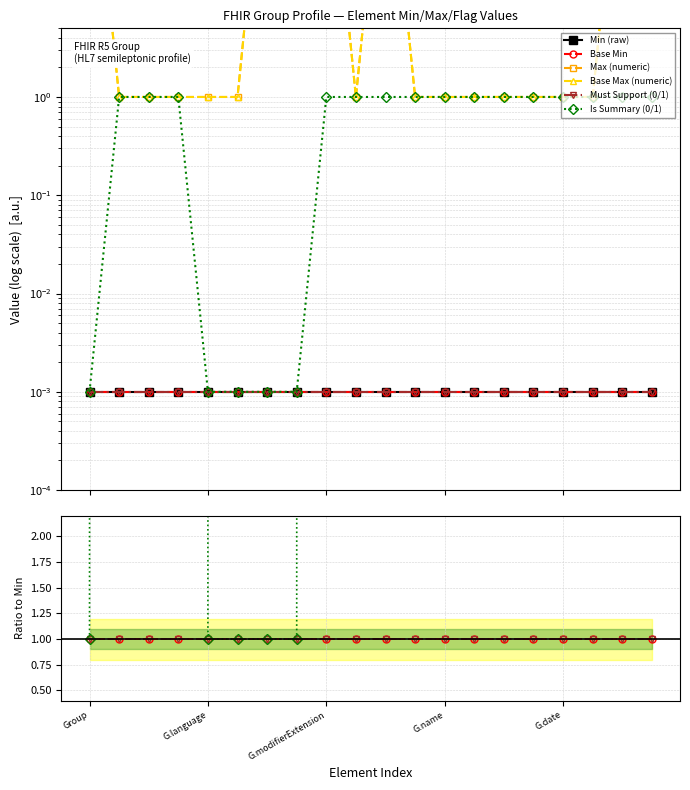

What is the average value of the Is Summary (0/1) series?

0.8